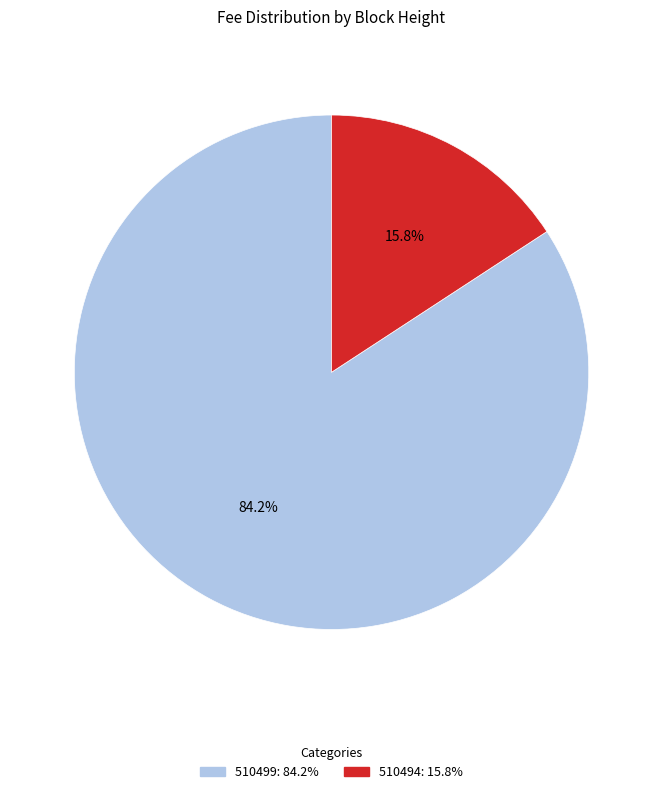

How many slices are in this pie chart?

2